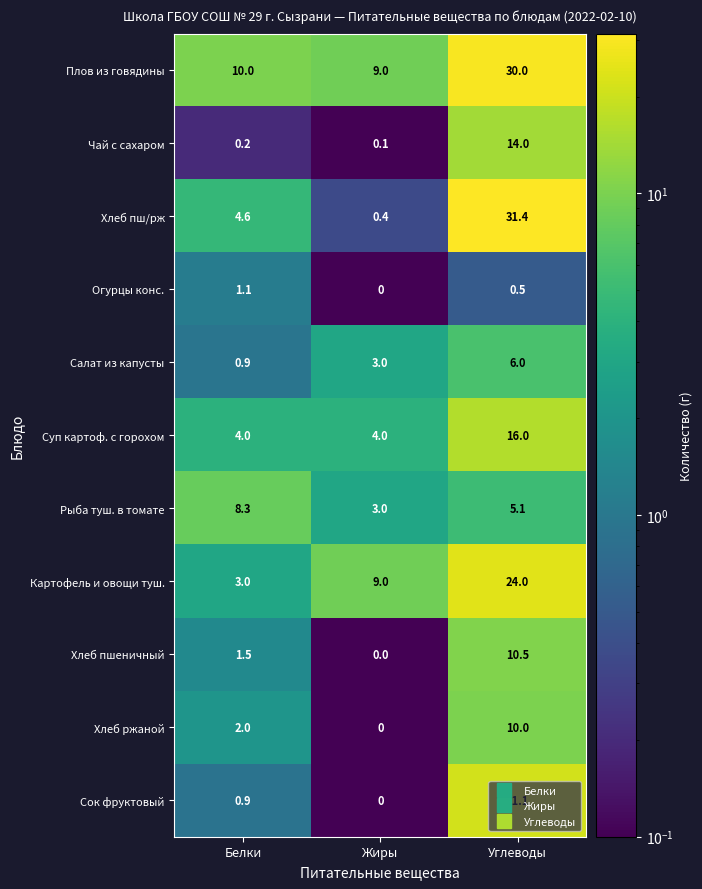

Which series has the largest total across all categories?

Плов из говядины